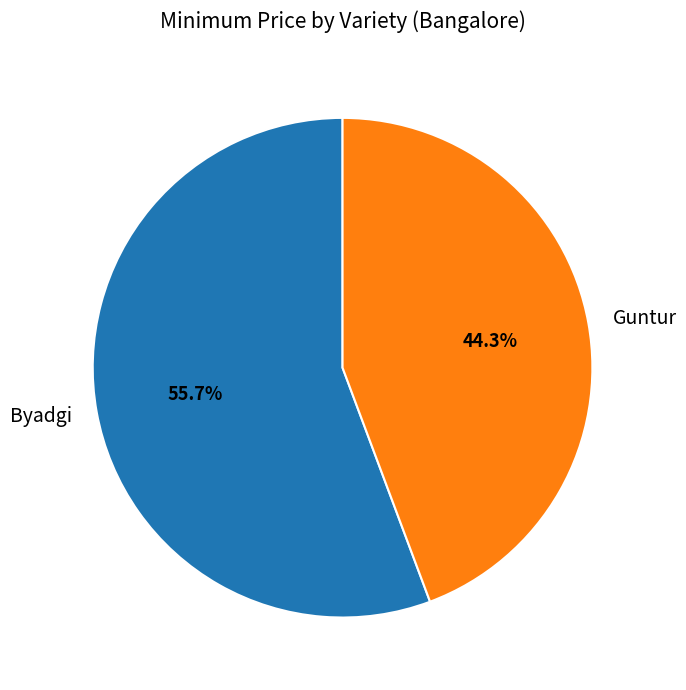

What is the smallest slice in the pie chart?

Guntur